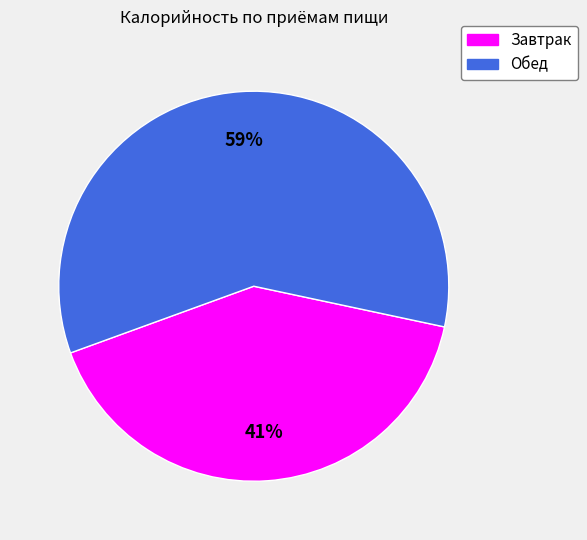

Which category has the biggest portion of the pie?

Обед